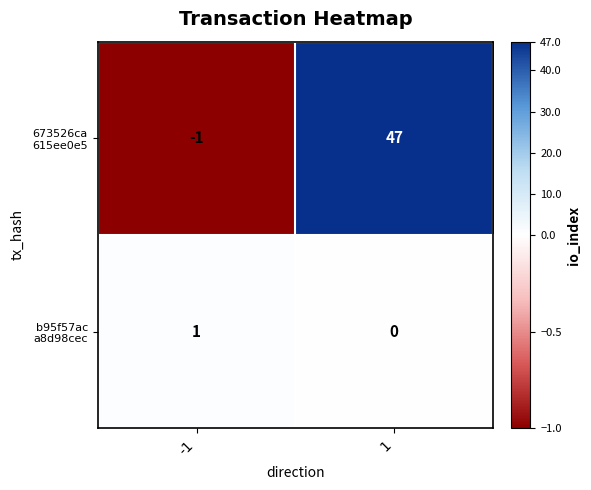

At which category is the sum across all series the highest?

1